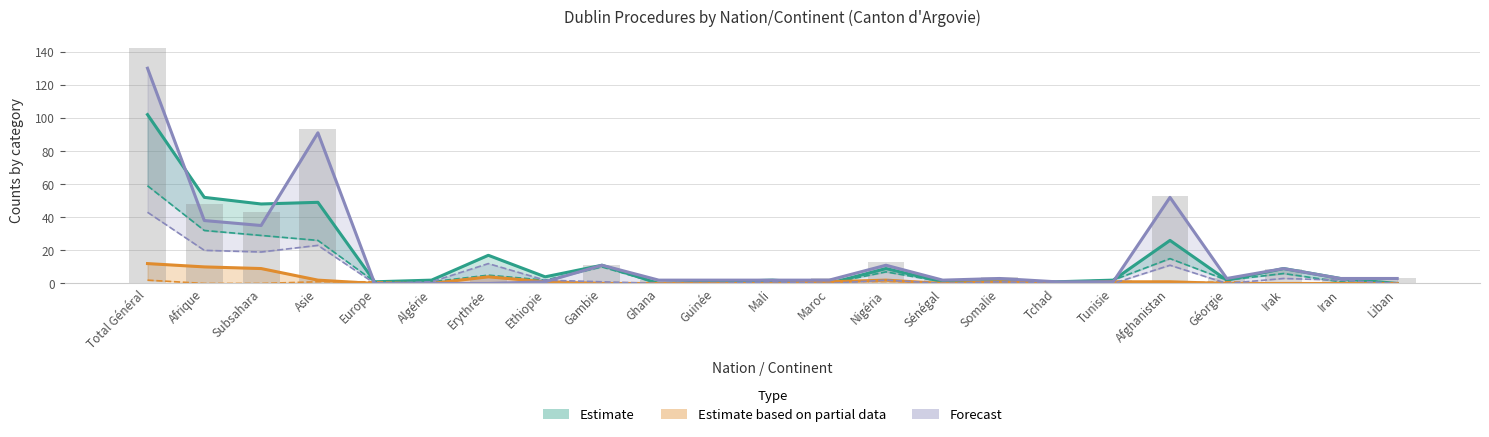

Reading left to right, what are all the values shown in this chart?

Total règlements (Out): Total Général=102	Afrique=52	Subsahara=48	Asie=49	Europe=1	Algérie=2	Erythrée=17	Ethiopie=4	Gambie=11	Ghana=0	Guinée=1	Mali=2	Maroc=0	Nigéria=9	Sénégal=1	Somalie=1	Tchad=1	Tunisie=2	Afghanistan=26	Géorgie=2	Irak=9	Iran=3	Liban=0
Consentements: Total Général=59	Afrique=32	Subsahara=29	Asie=26	Europe=1	Algérie=1	Erythrée=5	Ethiopie=2	Gambie=10	Ghana=0	Guinée=1	Mali=1	Maroc=0	Nigéria=7	Sénégal=1	Somalie=0	Tchad=1	Tunisie=2	Afghanistan=15	Géorgie=2	Irak=6	Iran=1	Liban=0
Total règlements (In): Total Général=12	Afrique=10	Subsahara=9	Asie=2	Europe=0	Algérie=0	Erythrée=4	Ethiopie=1	Gambie=0	Ghana=0	Guinée=0	Mali=0	Maroc=1	Nigéria=2	Sénégal=0	Somalie=1	Tchad=0	Tunisie=1	Afghanistan=1	Géorgie=0	Irak=0	Iran=0	Liban=0
Transferts In: Total Général=2	Afrique=0	Subsahara=0	Asie=1	Europe=1	Algérie=0	Erythrée=0	Ethiopie=0	Gambie=0	Ghana=0	Guinée=0	Mali=0	Maroc=0	Nigéria=0	Sénégal=0	Somalie=0	Tchad=0	Tunisie=0	Afghanistan=0	Géorgie=1	Irak=0	Iran=0	Liban=0
Procédures Out: Total Général=130	Afrique=38	Subsahara=35	Asie=91	Europe=0	Algérie=0	Erythrée=0	Ethiopie=1	Gambie=11	Ghana=2	Guinée=2	Mali=2	Maroc=2	Nigéria=11	Sénégal=2	Somalie=3	Tchad=1	Tunisie=1	Afghanistan=52	Géorgie=3	Irak=9	Iran=3	Liban=3
Rejets: Total Général=43	Afrique=20	Subsahara=19	Asie=23	Europe=0	Algérie=1	Erythrée=12	Ethiopie=2	Gambie=1	Ghana=0	Guinée=0	Mali=1	Maroc=0	Nigéria=2	Sénégal=0	Somalie=1	Tchad=0	Tunisie=0	Afghanistan=11	Géorgie=0	Irak=3	Iran=2	Liban=0